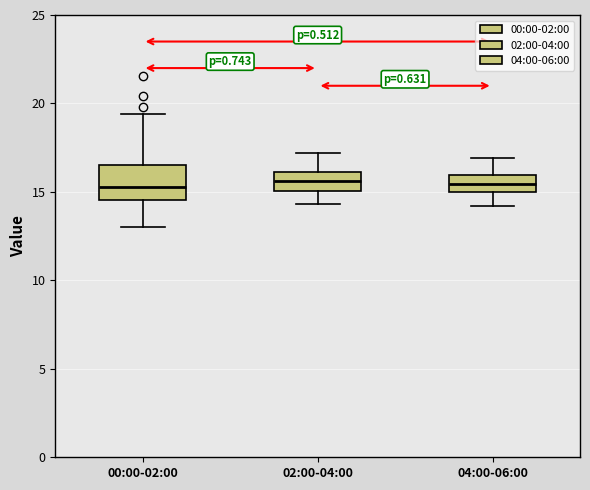

Reading left to right, read every box against the y-axis: the position of its median line, the range the box covers, and the ends of its whiskers. The values are not printed on the chart, so give them approximately, as read against the axis.

00:00-02:00: median 15.5, box 14.5 to 16.5, whiskers 13.0 to 19.5
02:00-04:00: median 15.5, box 15.0 to 16.0, whiskers 14.5 to 17.0
04:00-06:00: median 15.5, box 15.0 to 16.0, whiskers 14.0 to 17.0